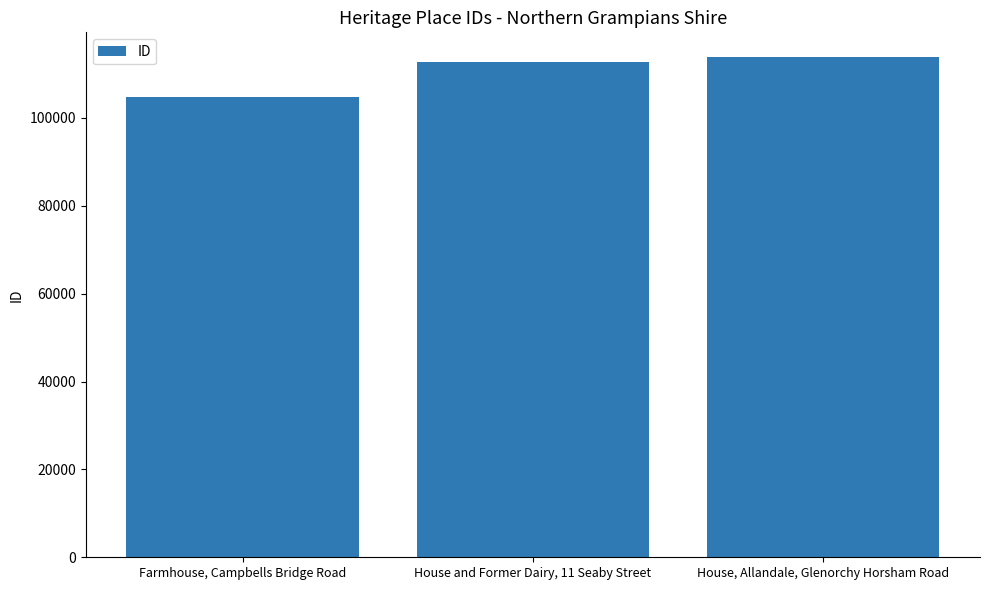

What position from the right is House, Allandale, Glenorchy Horsham Road?

1